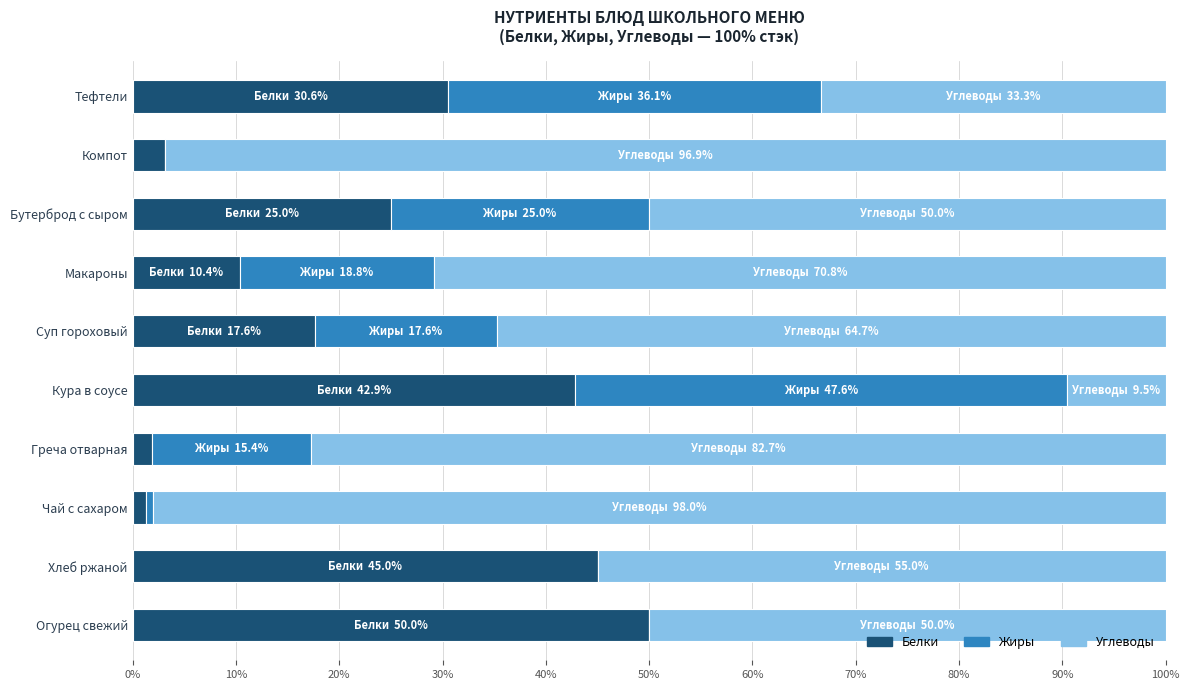

What is the total value across all series at Бутерброд с сыром?

100.0